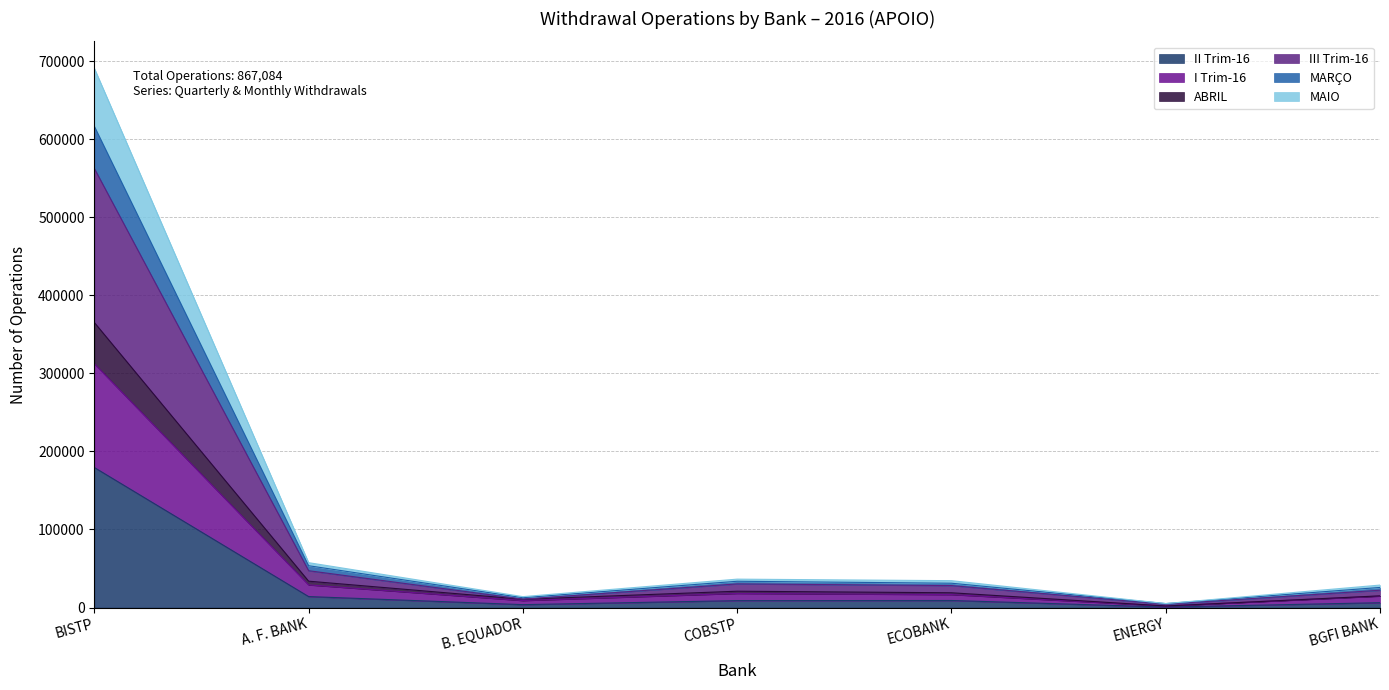

The value of I Trim-16 at COBSTP is 12422. True or false?

False